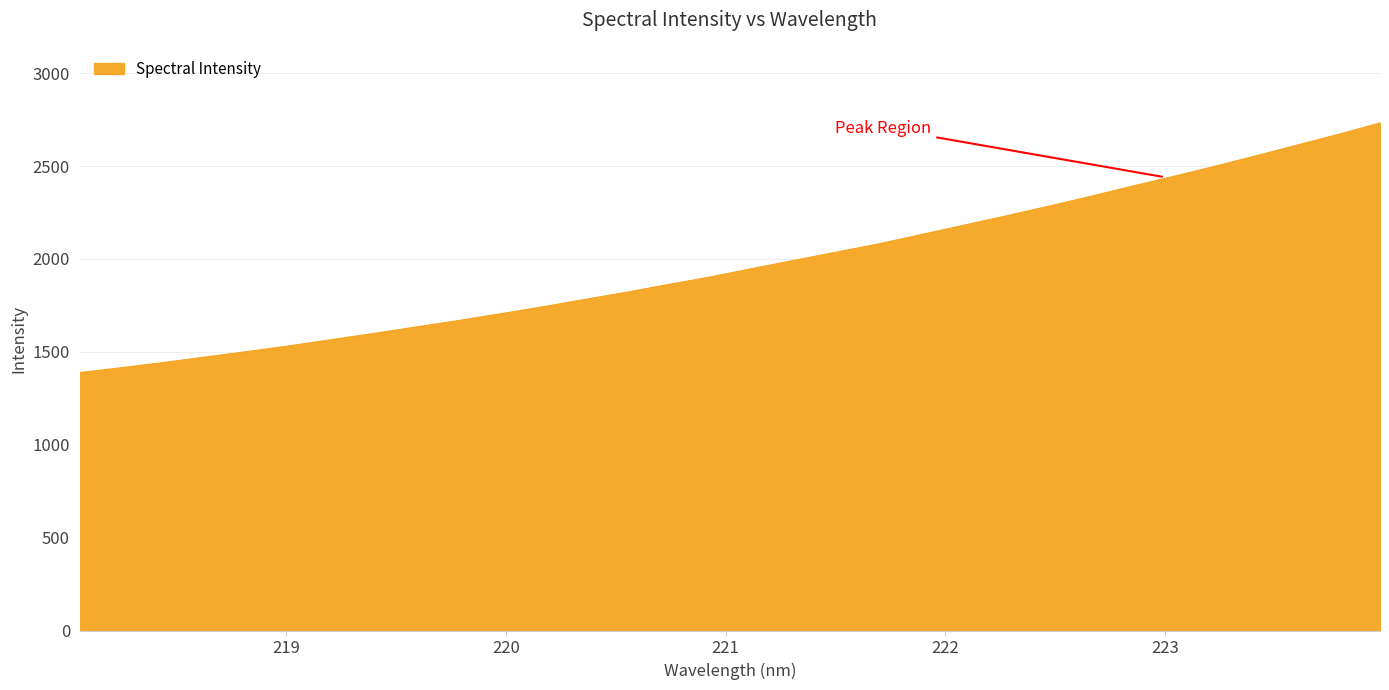

What is the maximum value shown in the chart?

2731.9